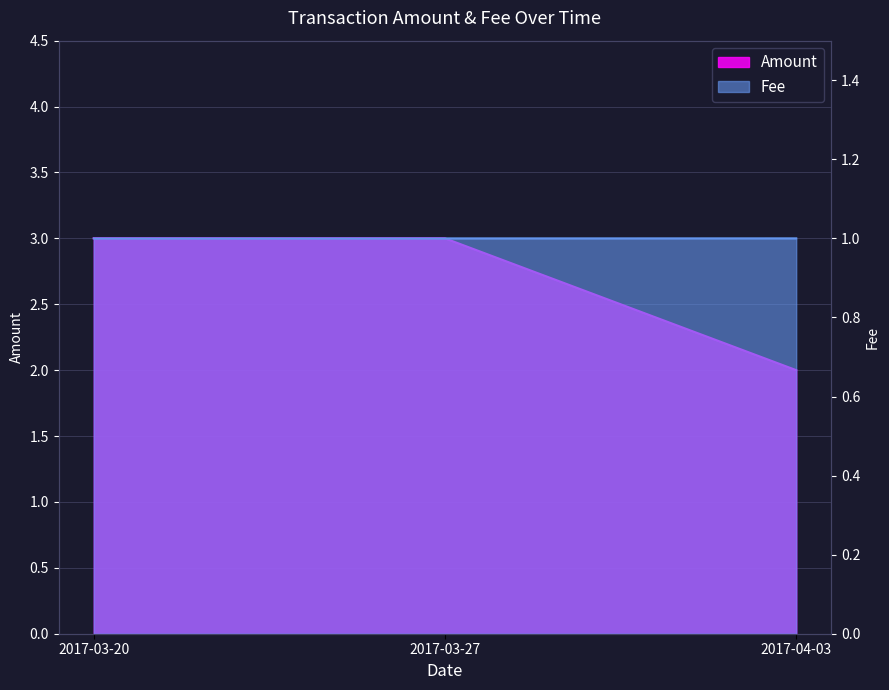

At which label does Fee reach its peak?

2017-04-03